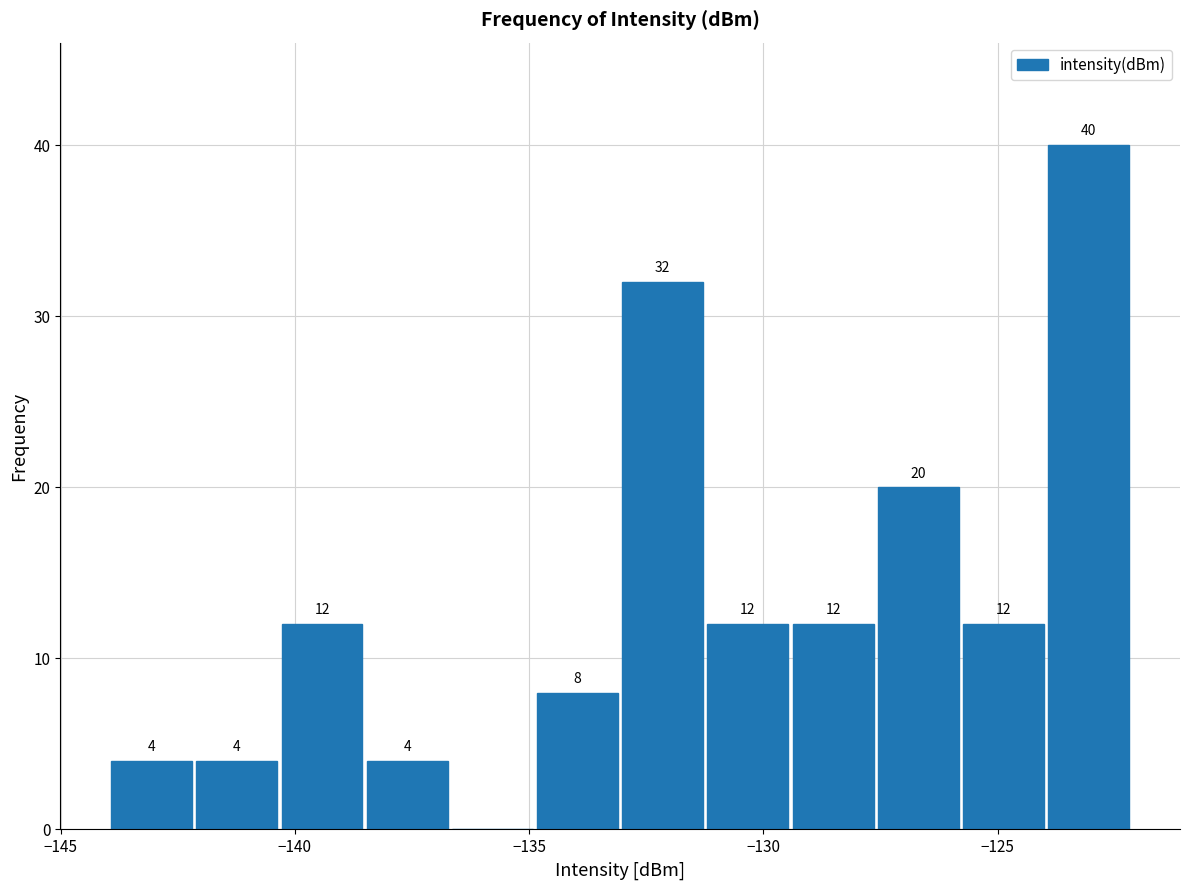

Read against the x-axis, roughly where is the centre of the tallest bar?

-123.0